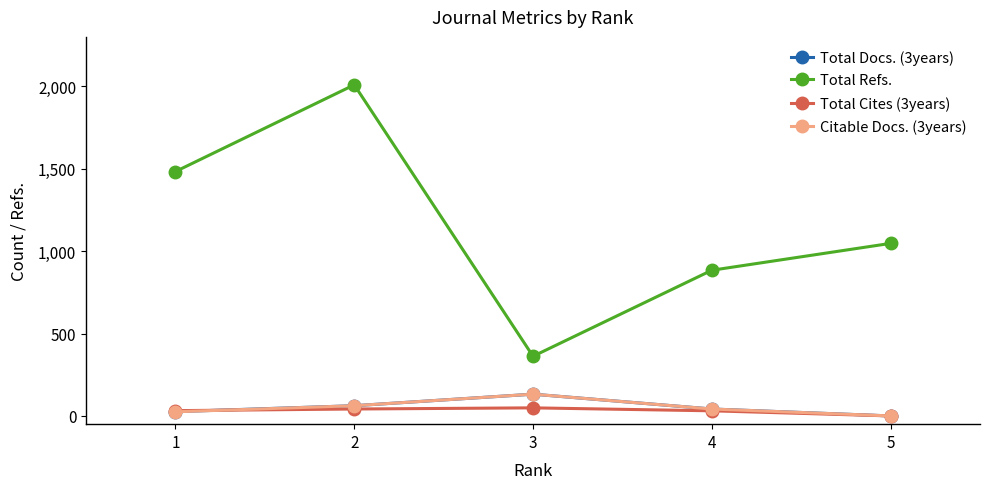

What is the average value of the Total Refs. series?

1157